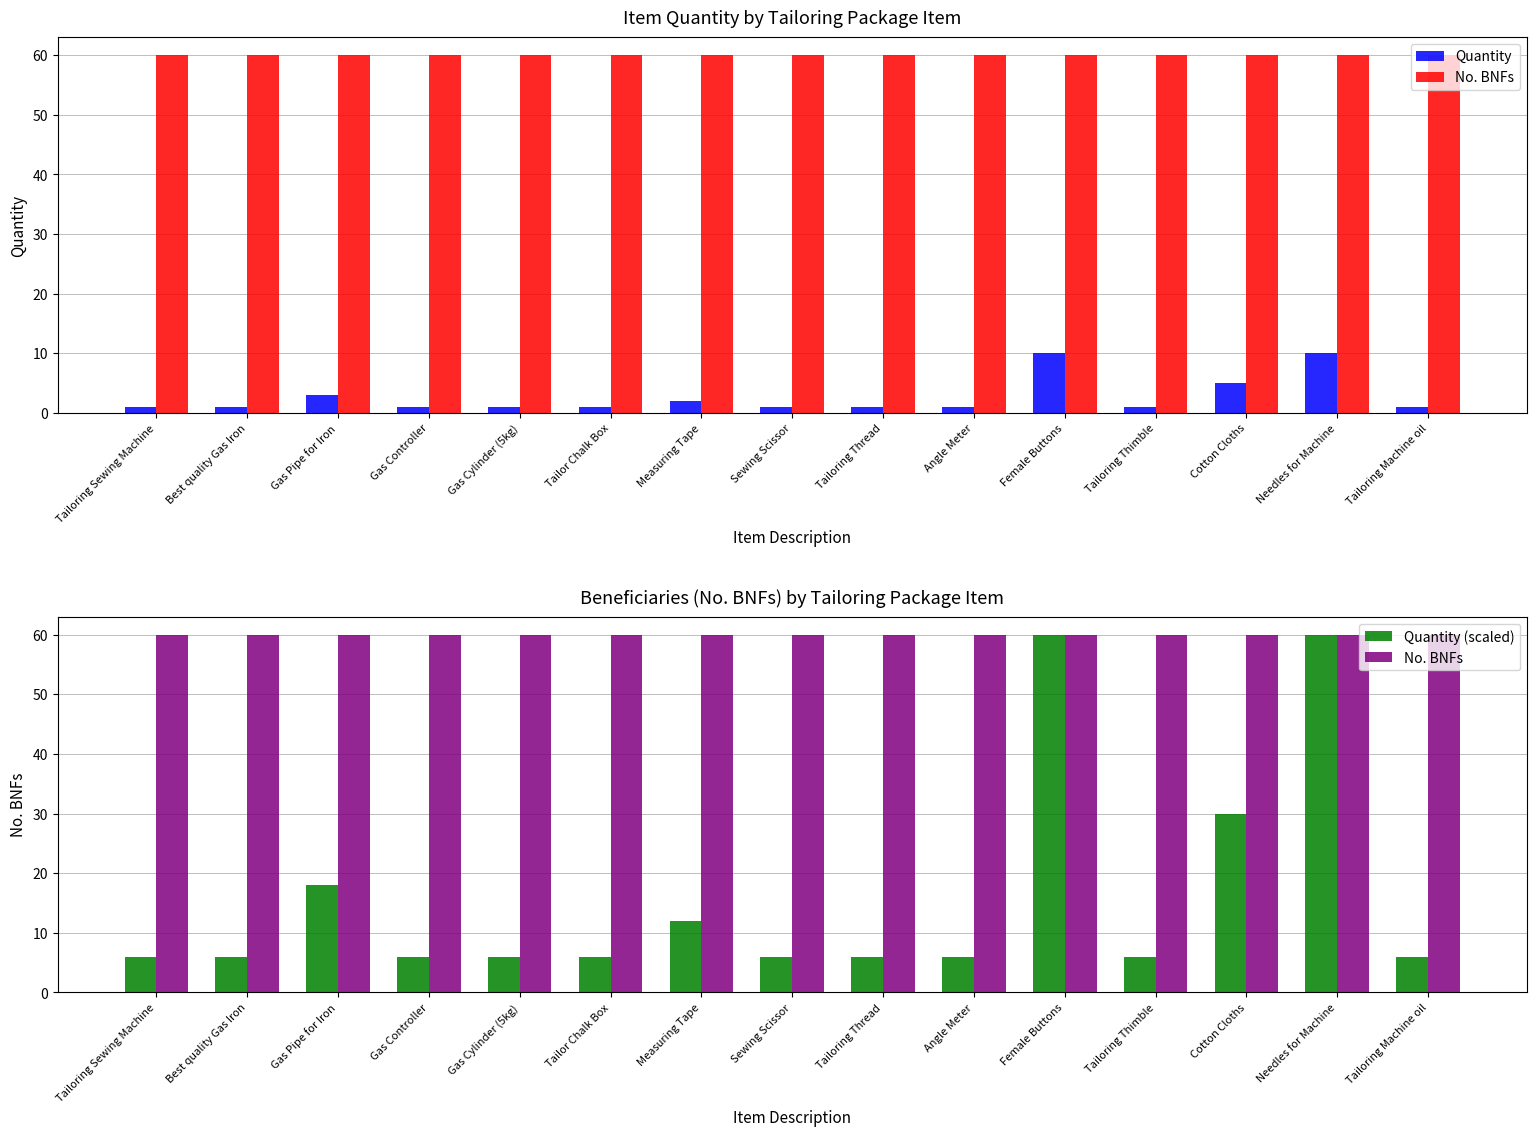

Which series has the largest range (max minus min)?

Quantity (scaled)